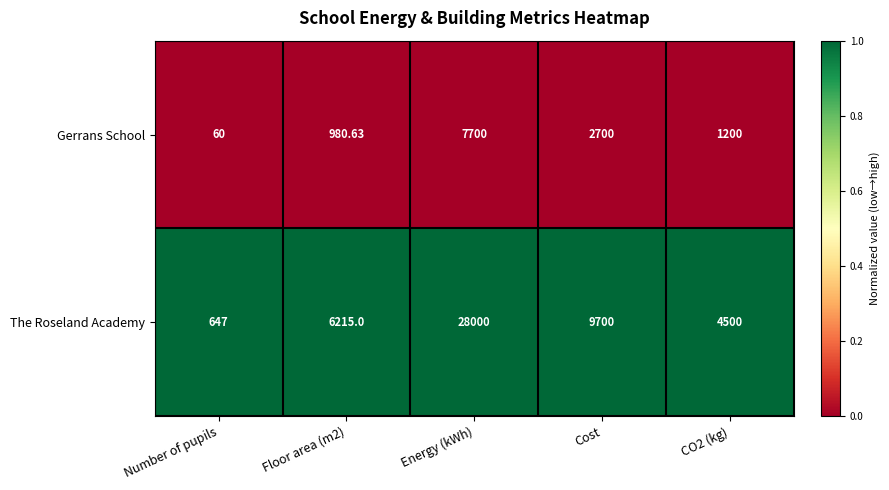

Where is The Roseland Academy nearest to the value 14323?

Cost